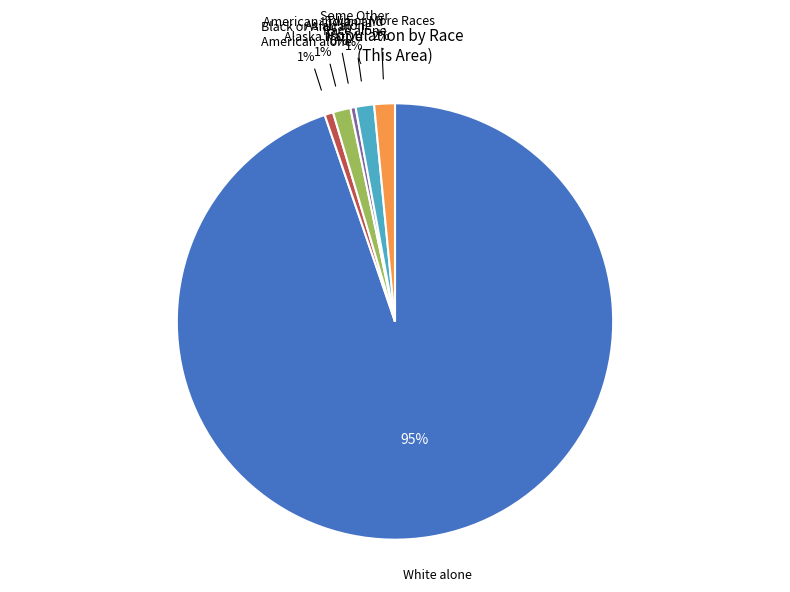

What is the largest slice in the pie chart?

White alone